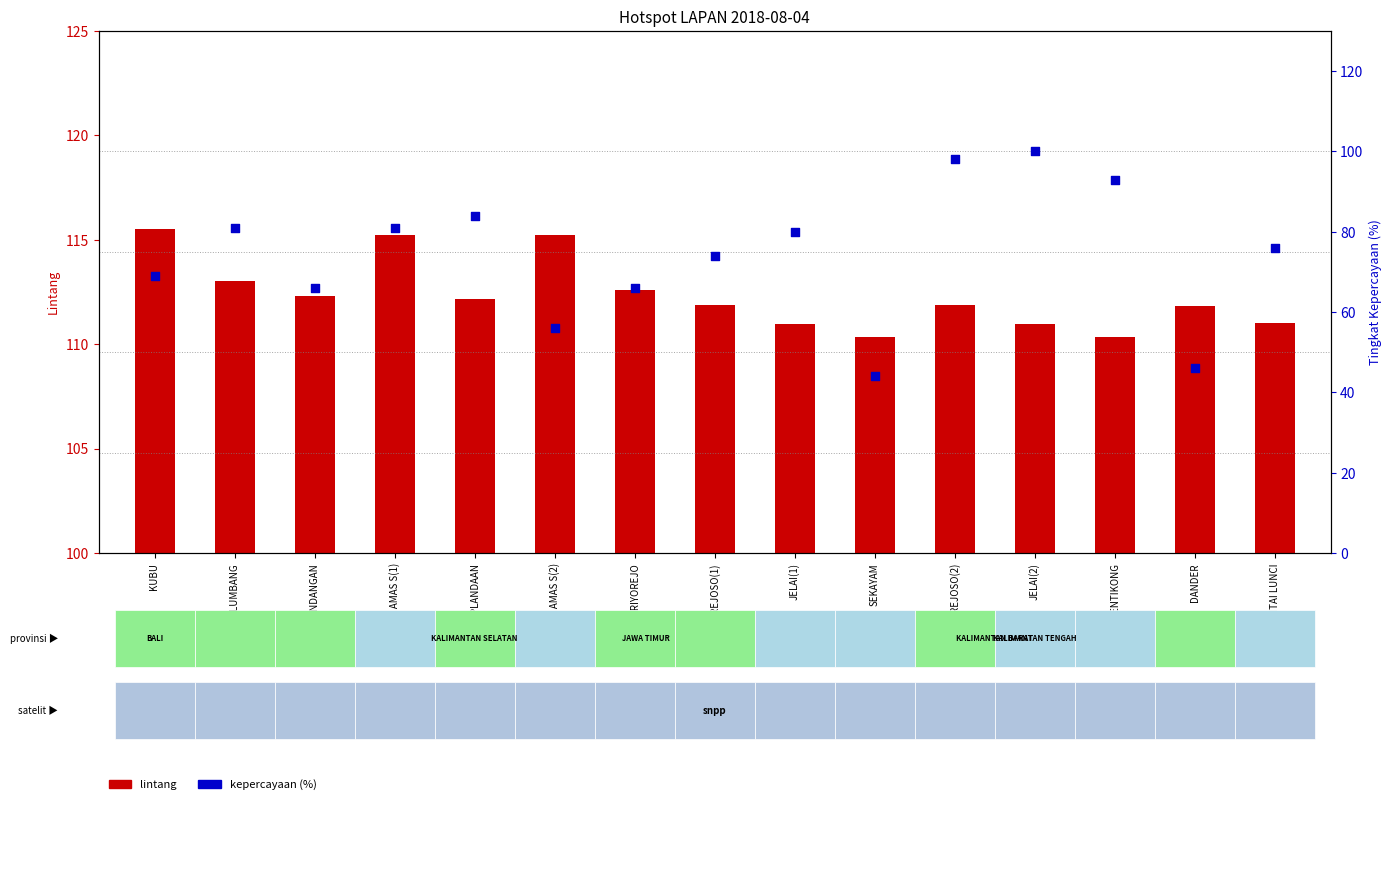

What is the total value across all series at REJOSO(1)?

185.9